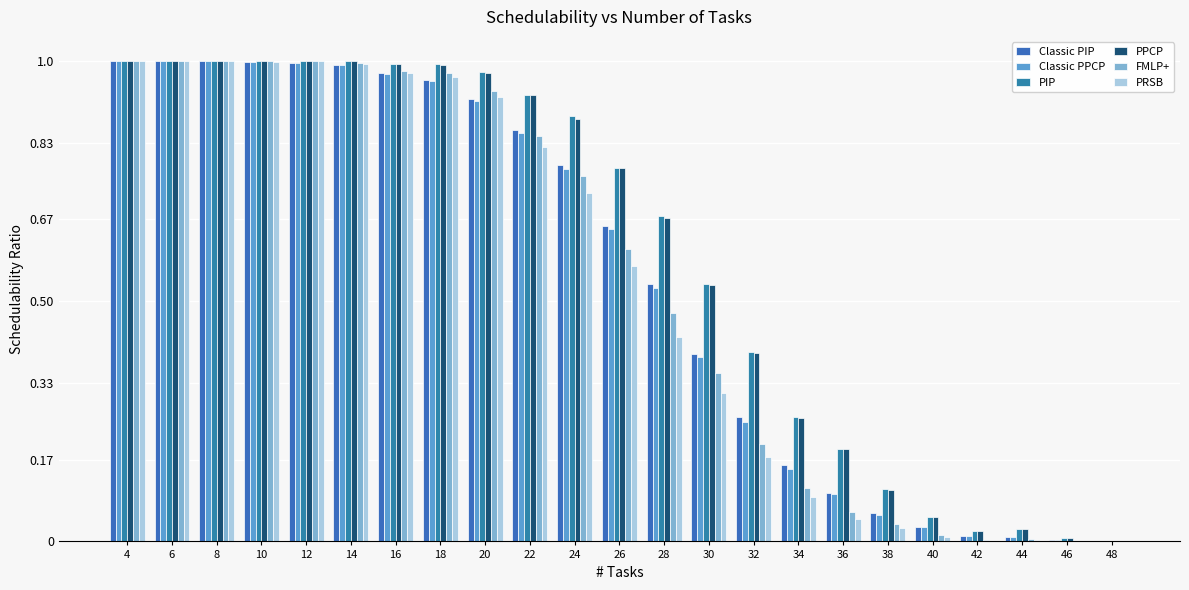

Count the number of categories in the chart.

23